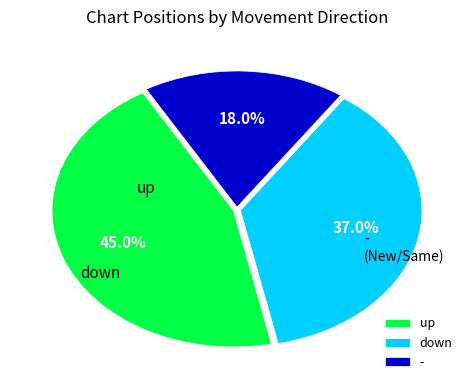

To the nearest percent, what is the average slice percentage?

33%